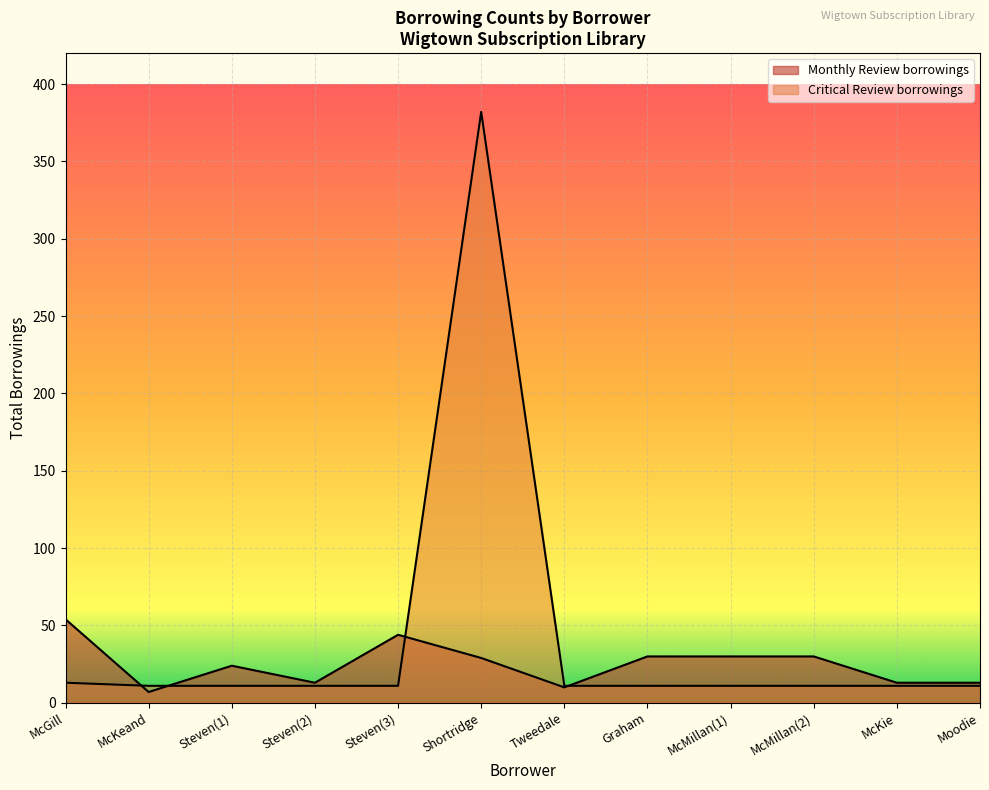

What is the total value across all series at Shortridge?

411